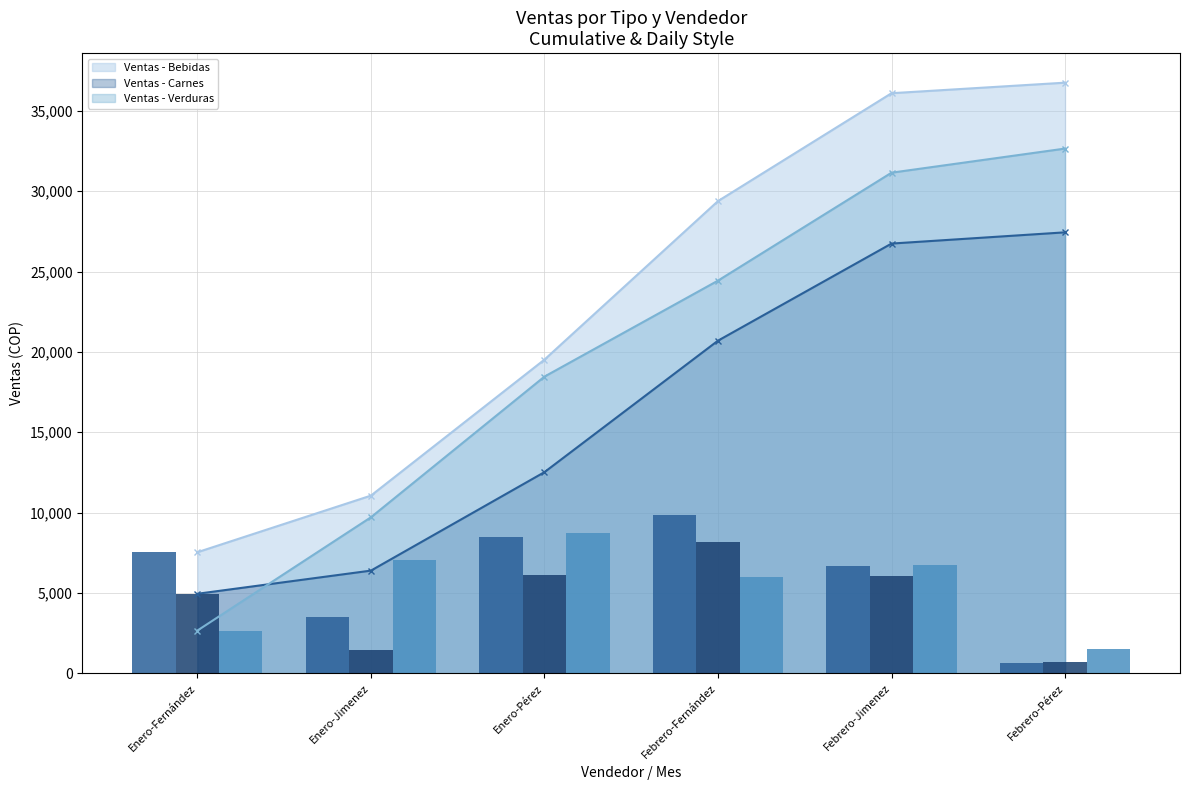

What is the label of the 4th bar from the right?

Enero-Pérez